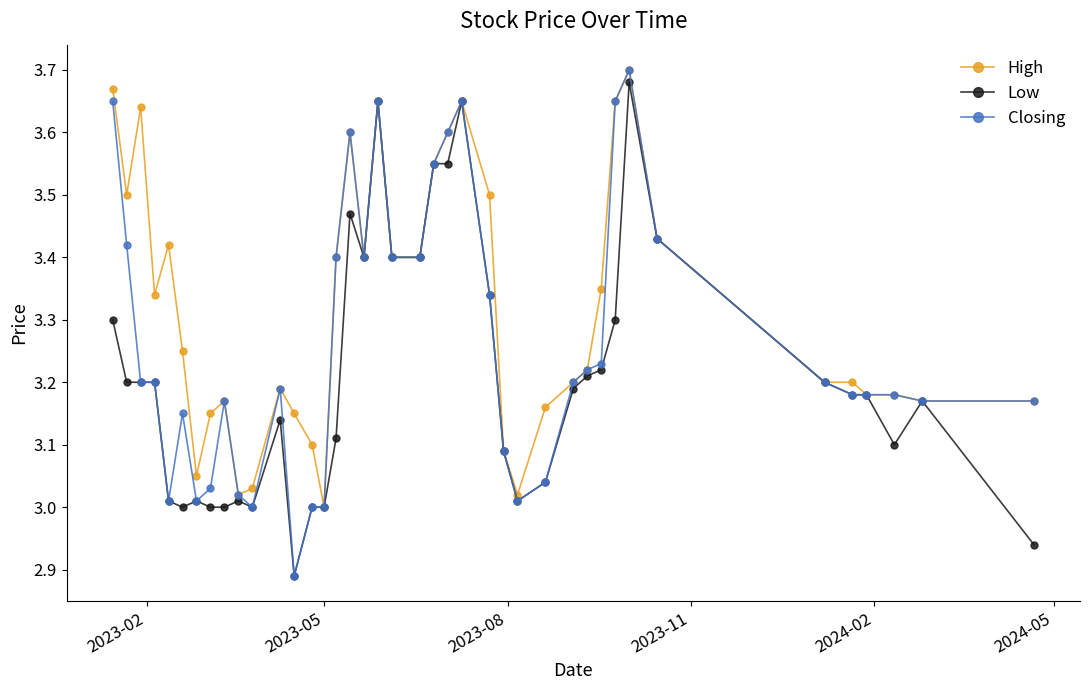

True or false: Closing has more than 2 interior local peaks.

True